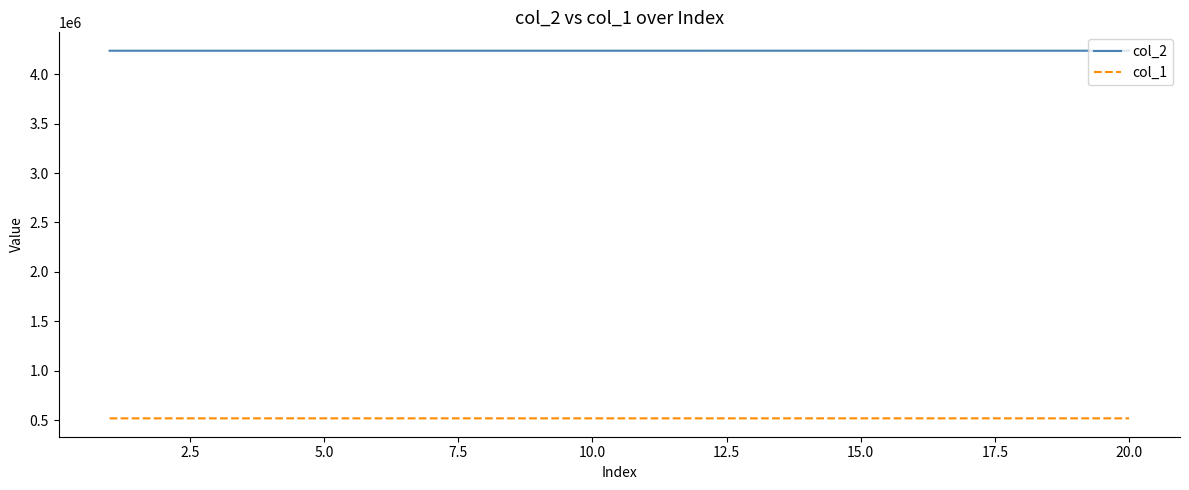

List the series in order of their peak value, highest first.

col_2, col_1